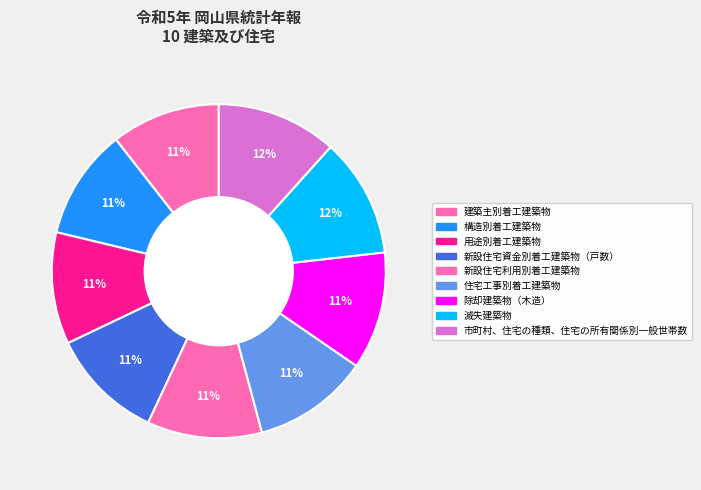

How many segments does this pie chart have?

9